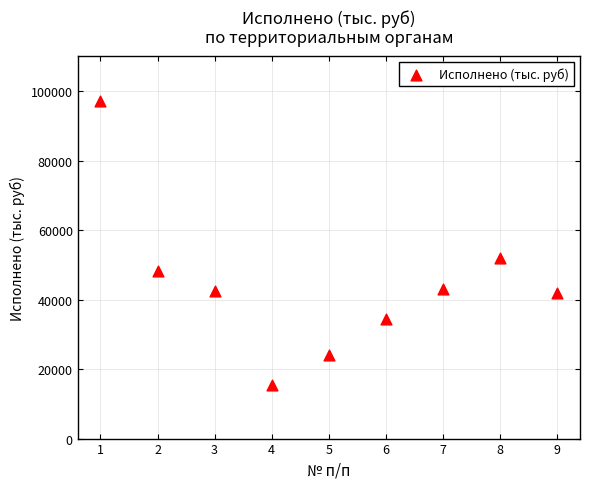

What is the average Y value?

44297.2